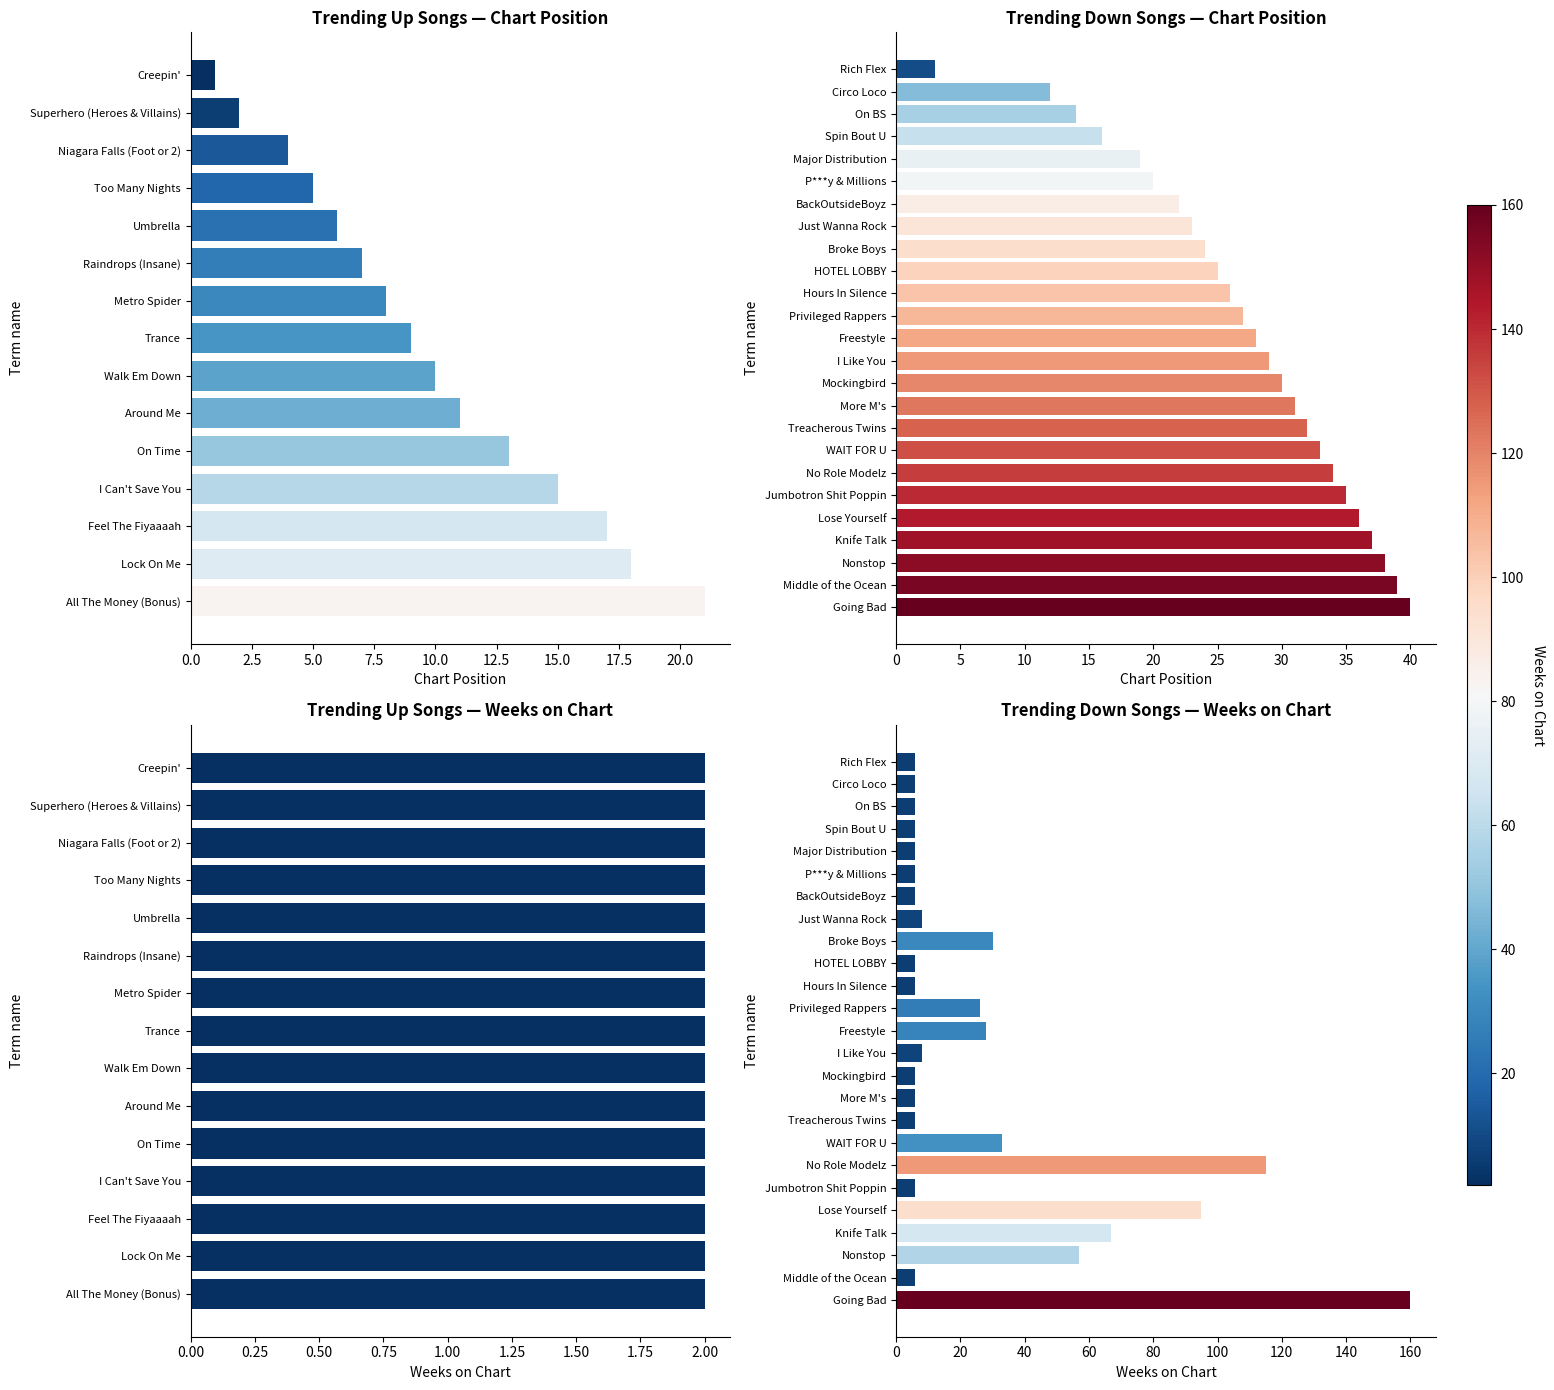

What is the sum of the Weeks on Chart values at 12.5 and 22.5?

12